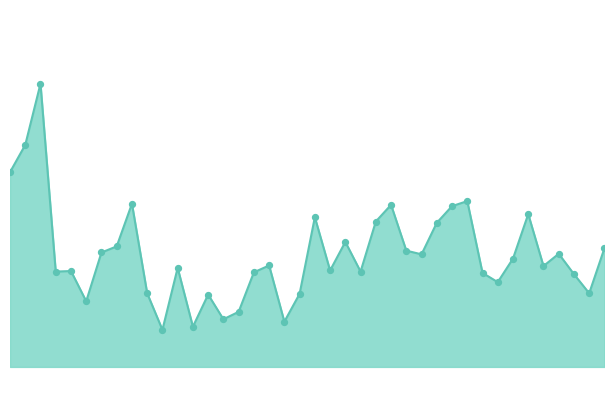

Does the chart have visible grid lines?

No